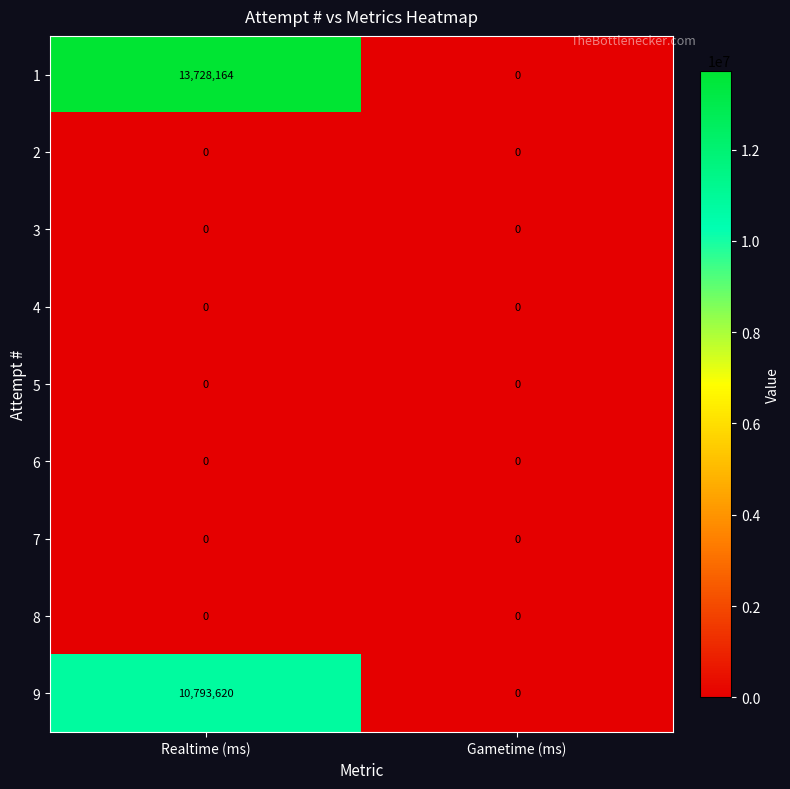

What is the difference between the highest and lowest values at Realtime (ms)?

13728164